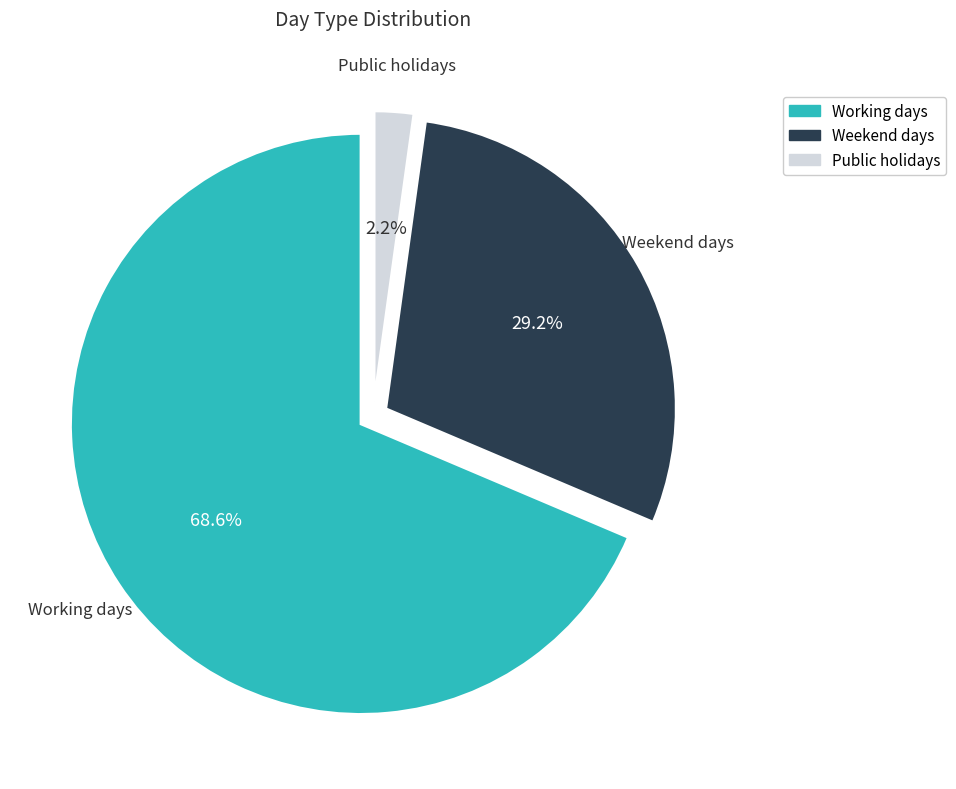

Does any single category account for the majority?

Yes